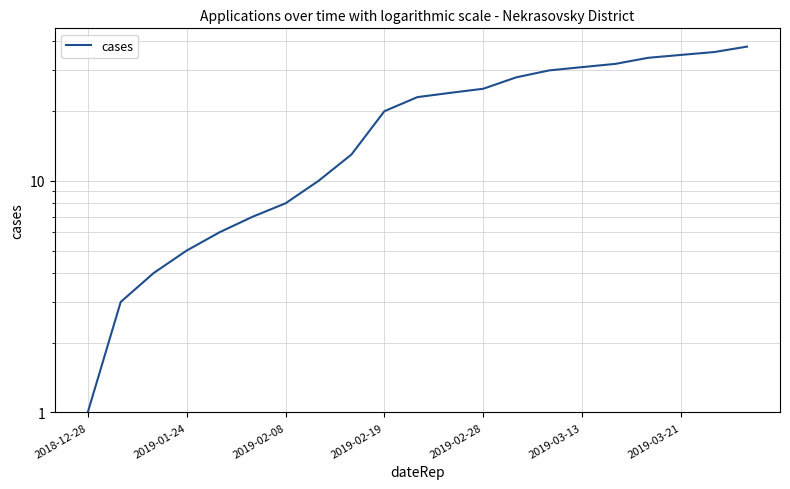

How many distinct data groups are displayed?

1